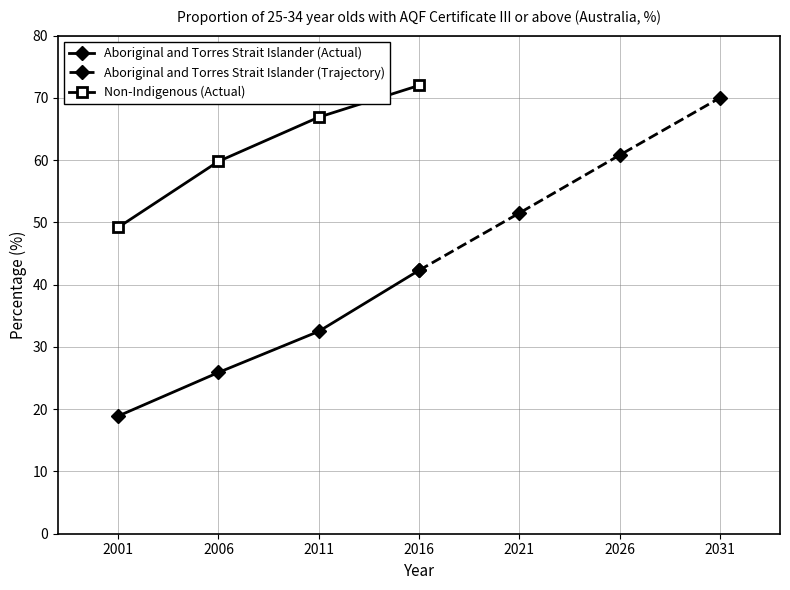

Reading left to right, what are all the values shown in this chart?

Aboriginal and Torres Strait Islander (Actual): 18.9	25.9	32.5	42.3
Aboriginal and Torres Strait Islander (Trajectory): 42.3	51.5	60.8	70.0
Non-Indigenous (Actual): 49.2	59.8	66.9	72.0